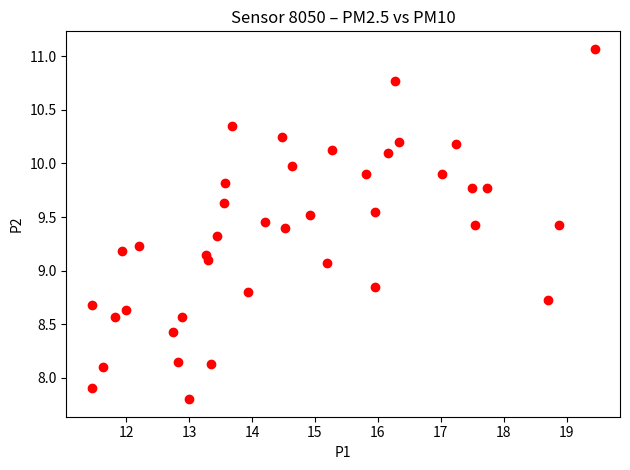

What is the range of X values (max minus min)?

8.0